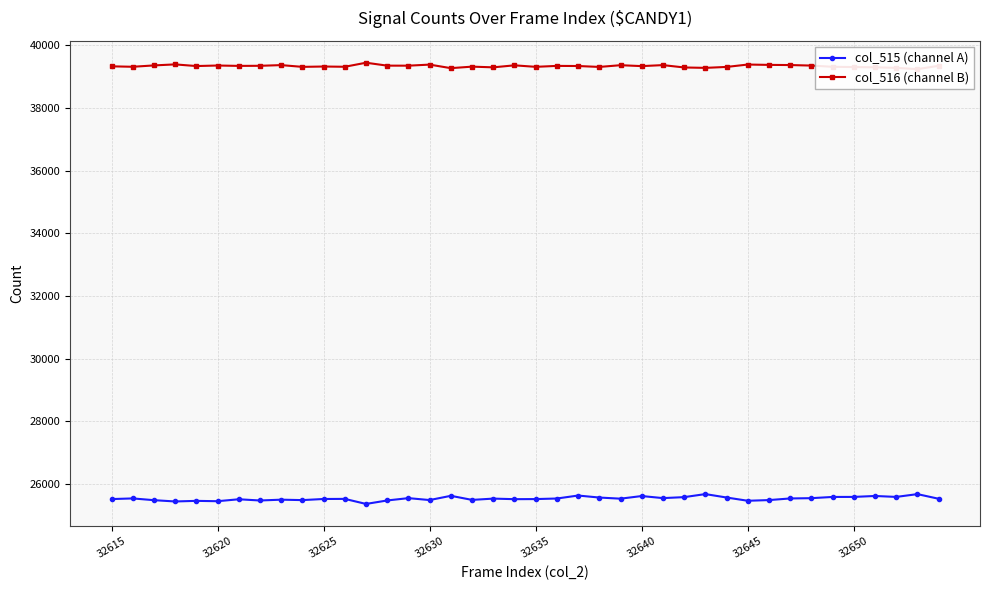

What is the lowest value of the col_515 (channel A) series?

25368